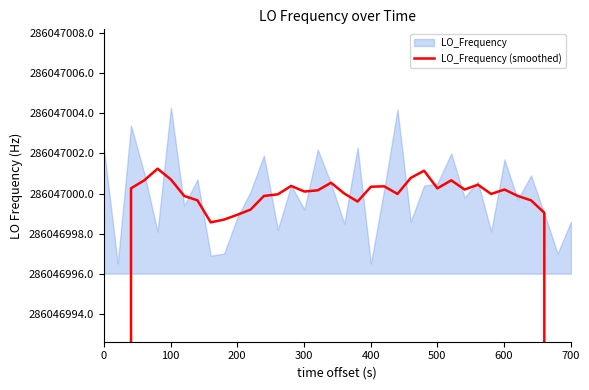

What is the label of the 2nd point from the left?

100